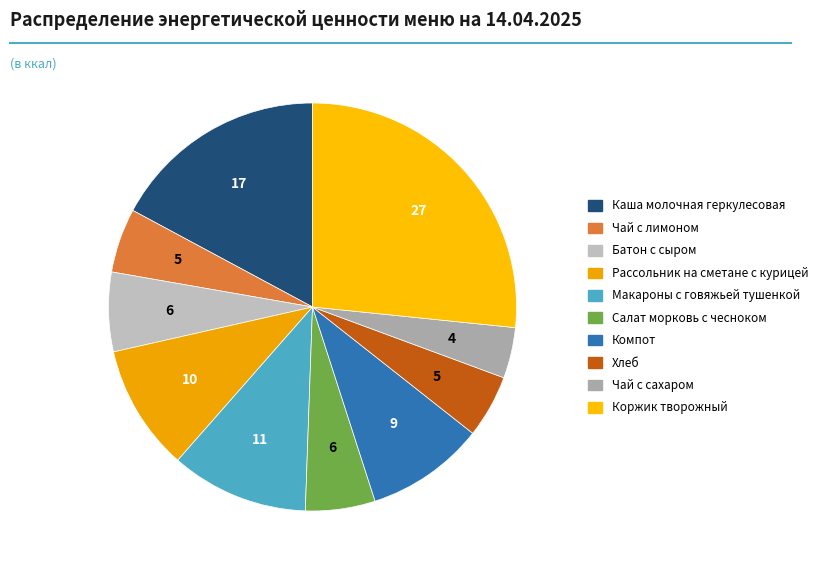

To the nearest percent, what is the difference between the largest and smallest slice percentages?

23%